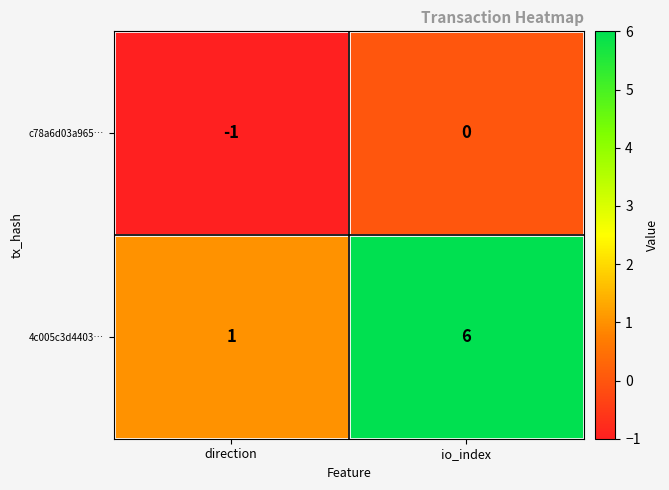

The 4c005c3d4403… series shows 6 at io_index. True or false?

True